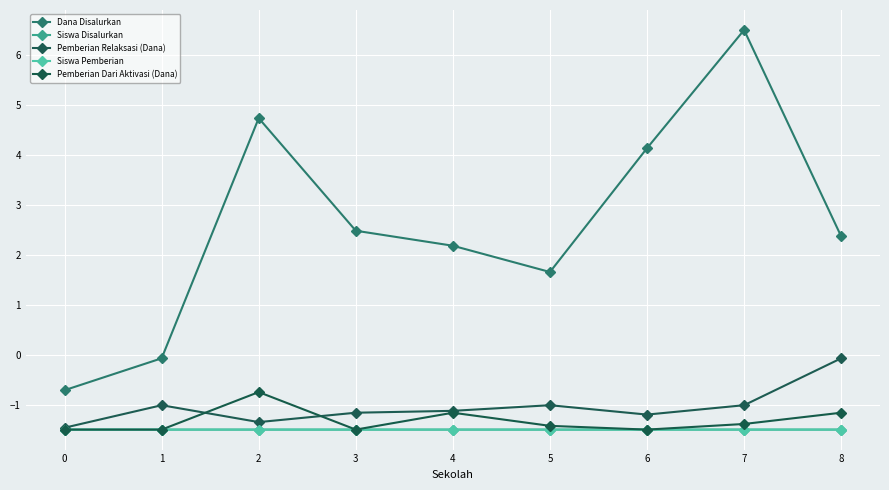

What is the sum of all Dana Disalurkan values?

23.3